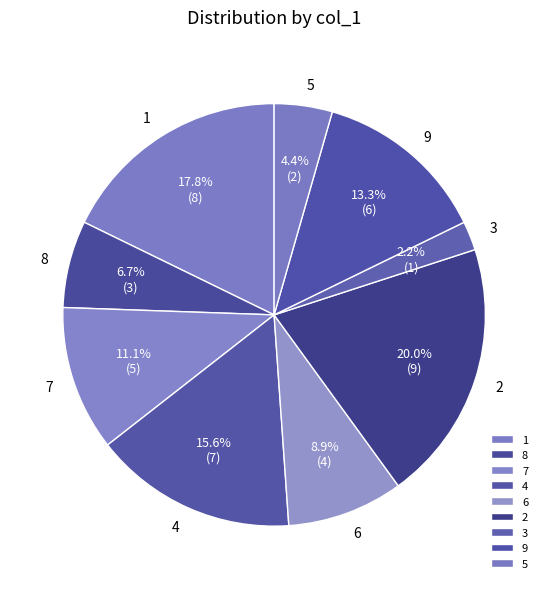

What is the ratio of the value at 5 to the value at 4?

0.3